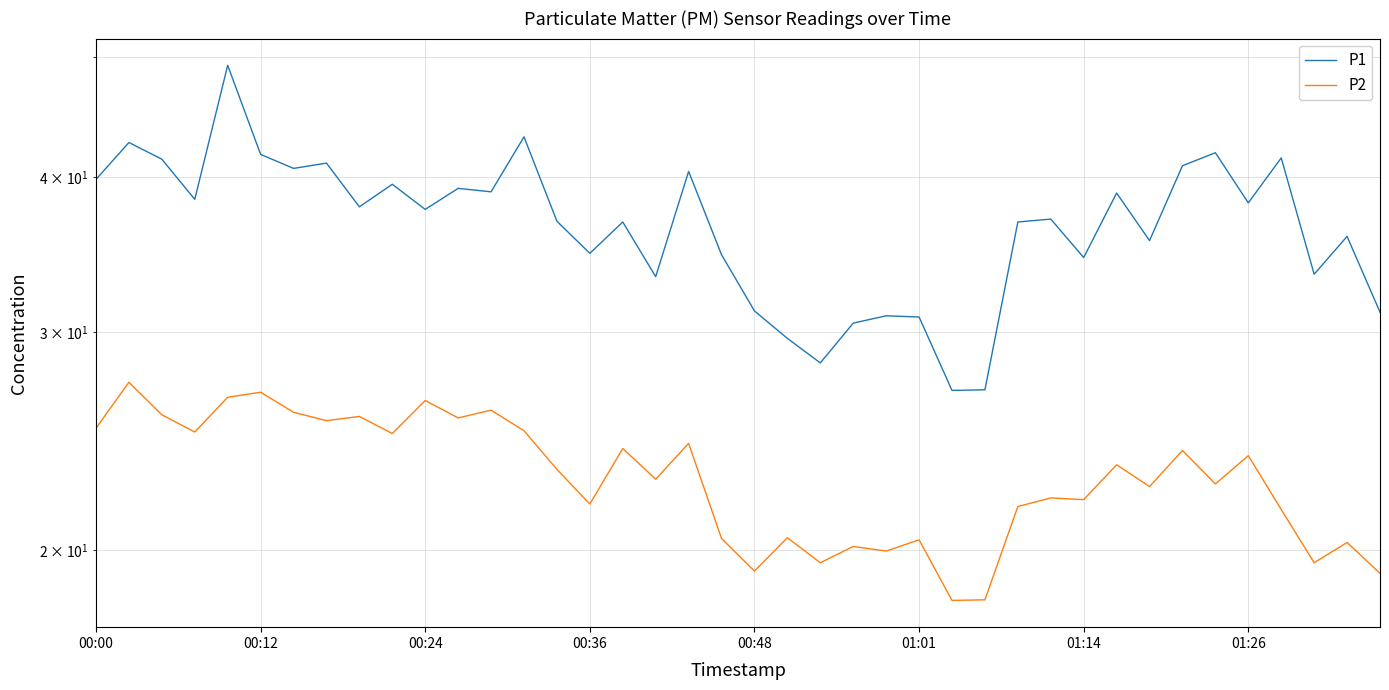

True or false: P2 and P1 cross at least once.

False